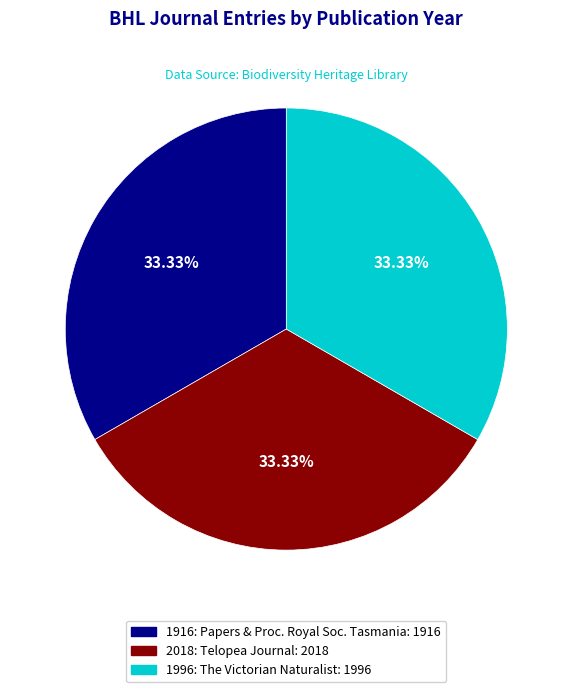

How many segments does this pie chart have?

3